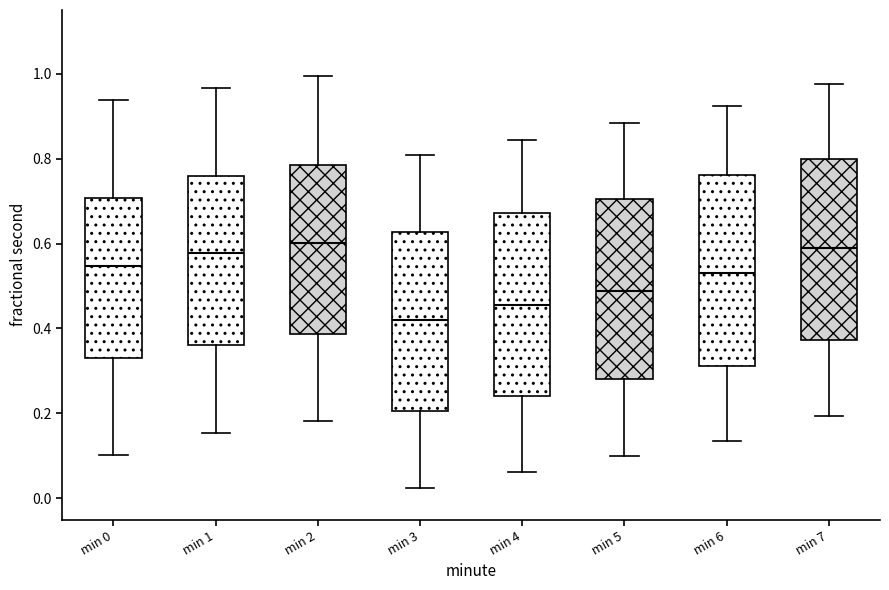

Reading left to right, transcribe this box plot: for each box, give where its median line is, the range the box spans, and where its two whiskers end, as read against the y-axis. The values are not printed on the chart, so give them approximately, as read against the axis.

min 0: median 0.54, box 0.34 to 0.70, whiskers 0.10 to 0.94
min 1: median 0.58, box 0.36 to 0.76, whiskers 0.16 to 0.96
min 2: median 0.60, box 0.38 to 0.78, whiskers 0.18 to 1.00
min 3: median 0.42, box 0.20 to 0.62, whiskers 0.02 to 0.80
min 4: median 0.46, box 0.24 to 0.68, whiskers 0.06 to 0.84
min 5: median 0.48, box 0.28 to 0.70, whiskers 0.10 to 0.88
min 6: median 0.52, box 0.32 to 0.76, whiskers 0.14 to 0.92
min 7: median 0.58, box 0.38 to 0.80, whiskers 0.20 to 0.98